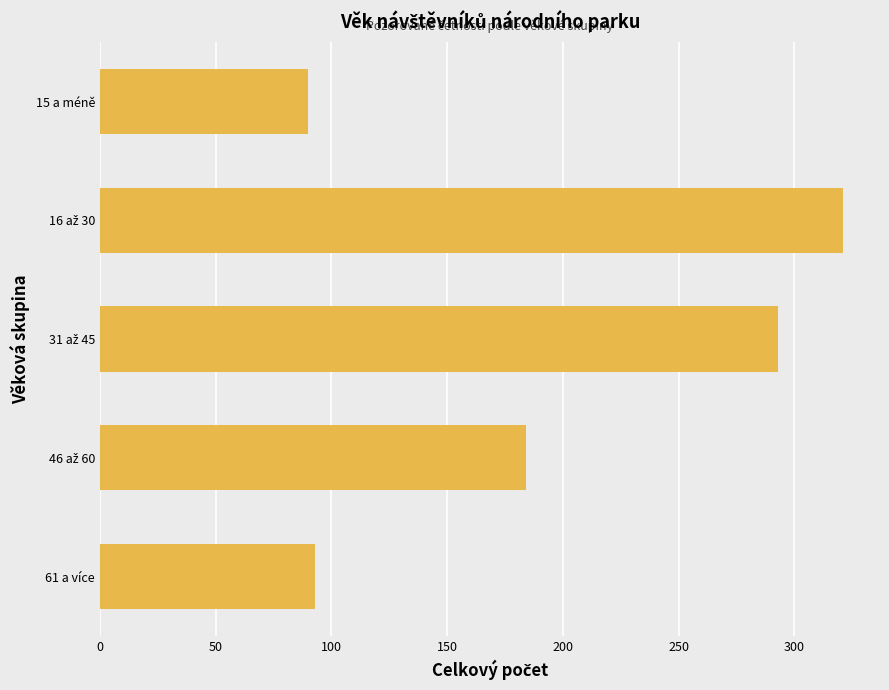

Is it true that the value at 15 a méně is 160?

False